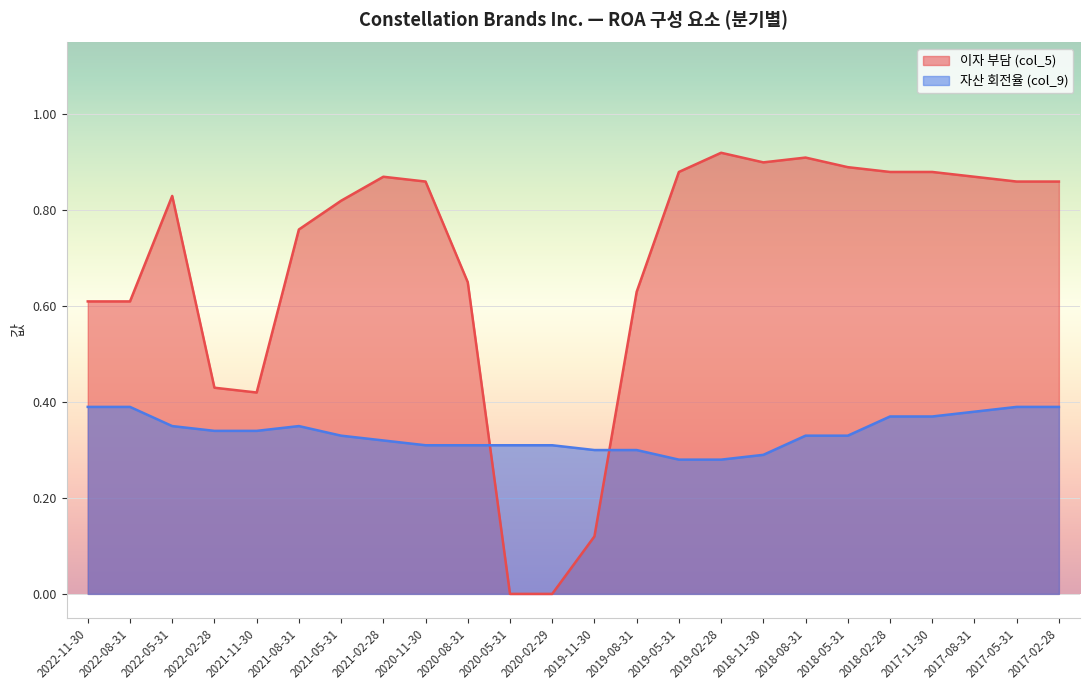

What is the value of the 자산 회전율 (col_9) point at the 8th from the left?

0.3